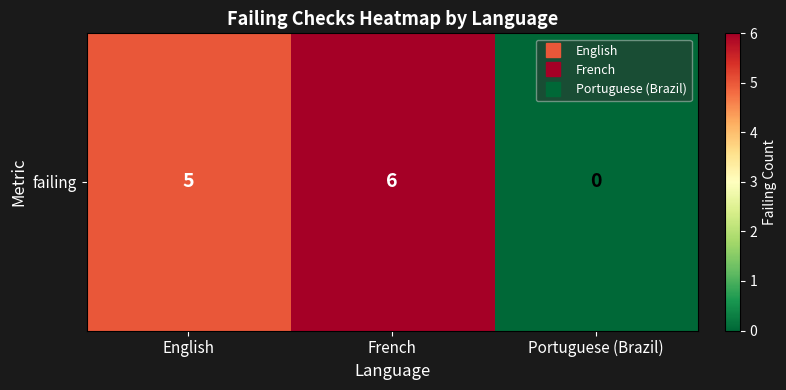

How many values are above zero?

2